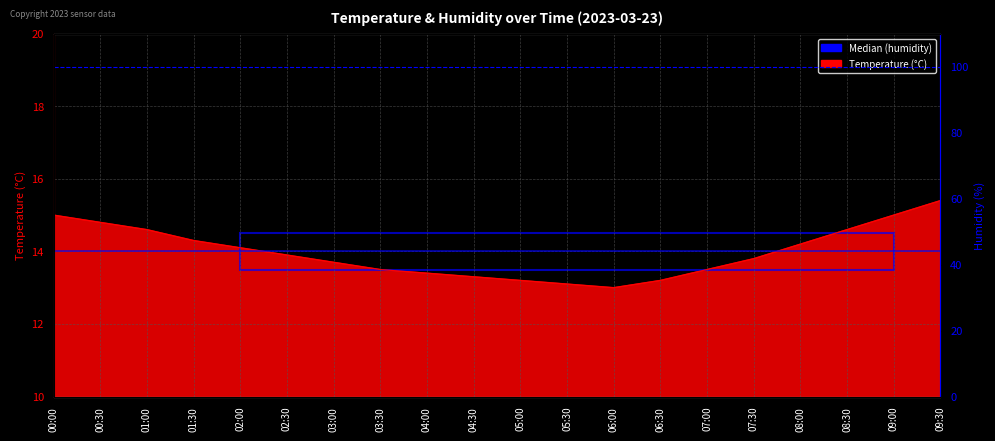

What is the label of the 12th point from the left?

05:30